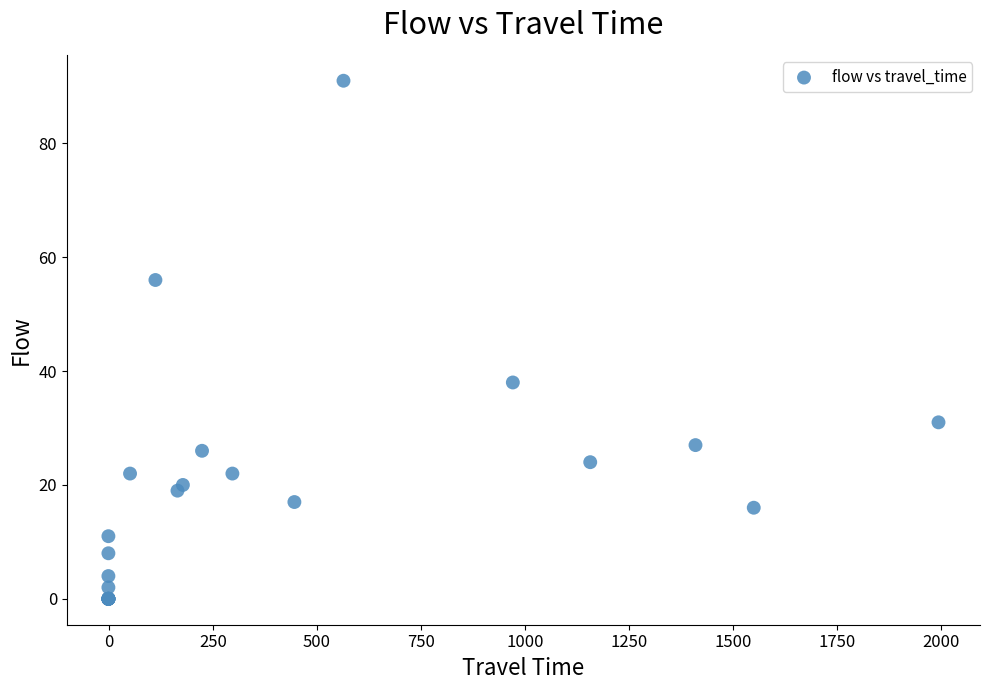

What Y value in the scatter plot is closest to 45?

38